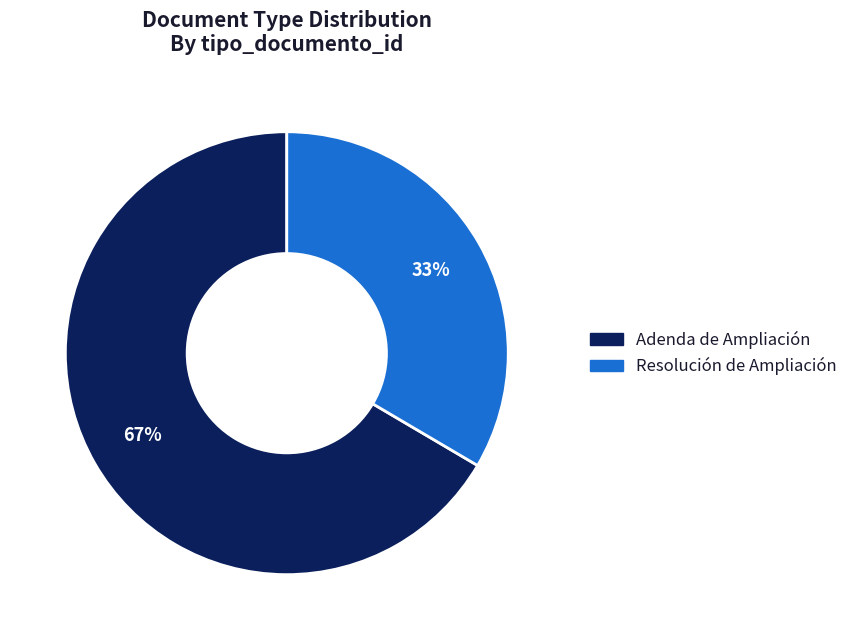

Count the number of slices in the pie.

2